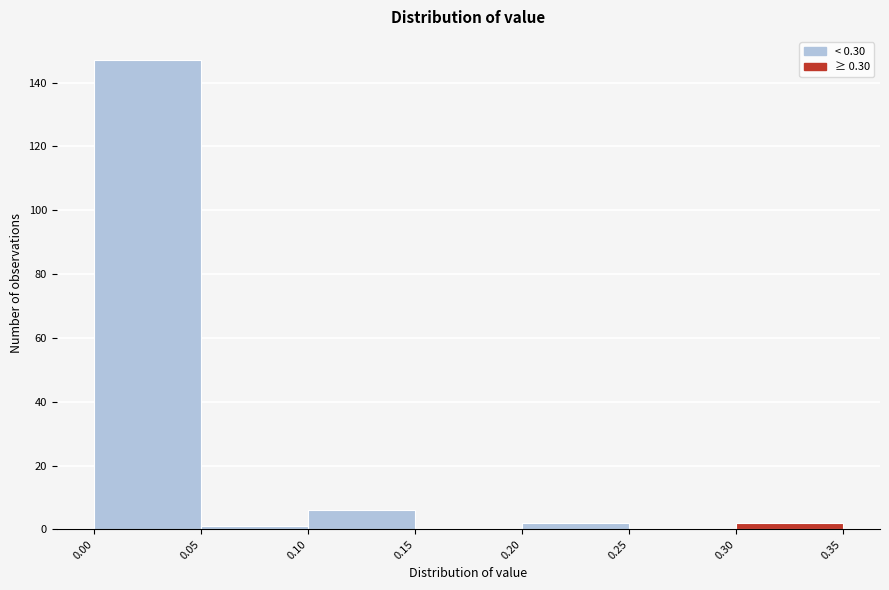

What is the height of the bar covering 0.00 to 0.05 on the x-axis? The values are not printed on the chart, so give them approximately, as read against the axis.

148